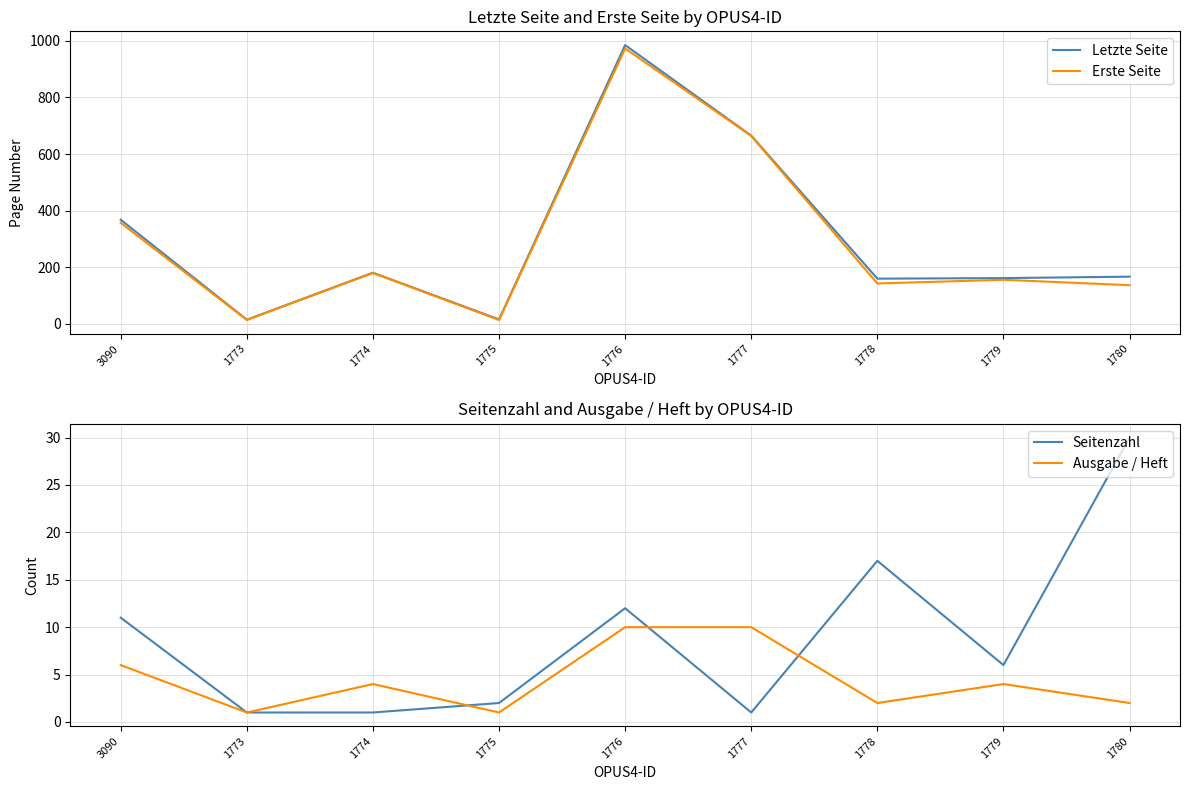

At which category does the chart reach its peak across all series?

1776